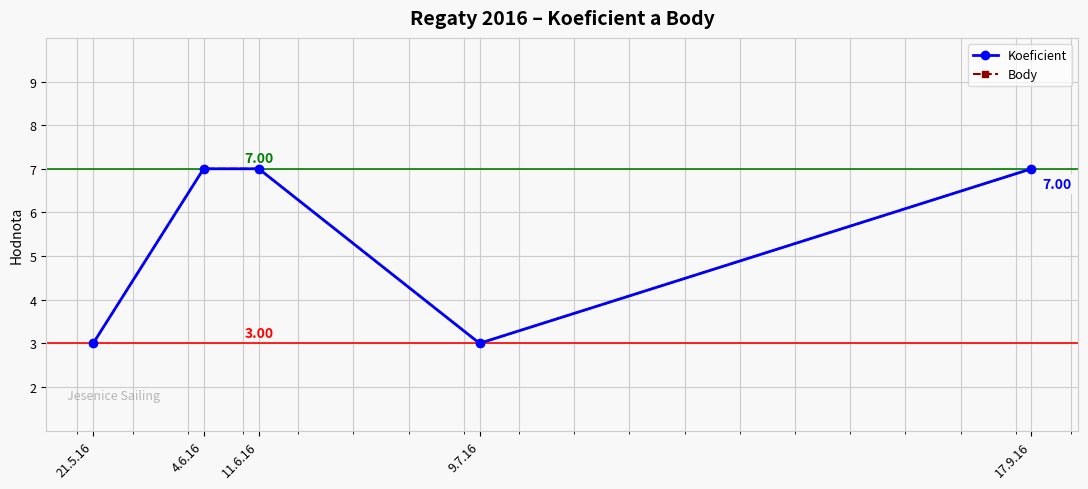

Does the chart have visible grid lines?

Yes